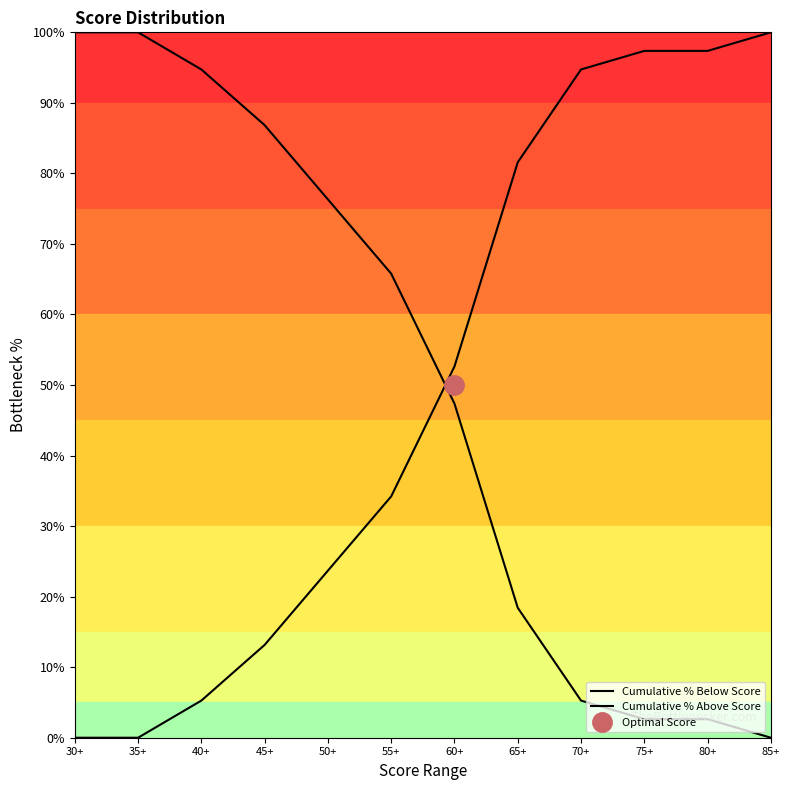

Where do Cumulative % Below Score and Cumulative % Above Score first cross each other?

55+ and 60+